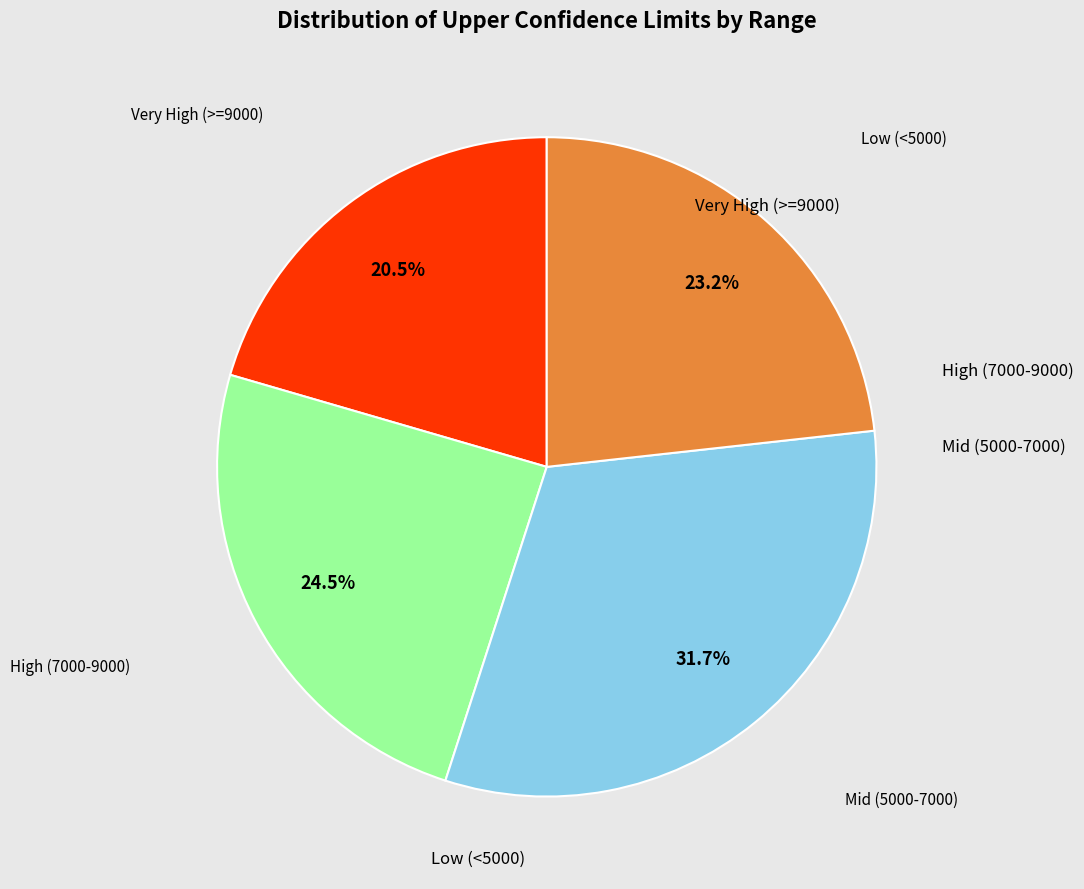

Is there any slice that represents more than half of the pie?

No